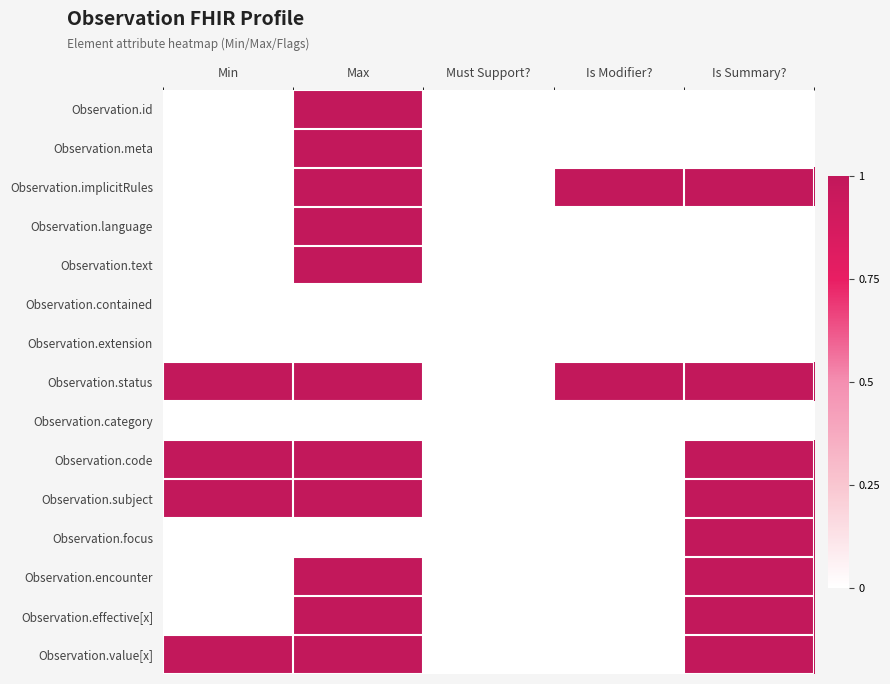

Reading right to left, transcribe all the data shown in this chart.

Observation.id: Is Summary?=0	Is Modifier?=0	Must Support?=0	Max=1	Min=0
Observation.meta: Is Summary?=0	Is Modifier?=0	Must Support?=0	Max=1	Min=0
Observation.implicitRules: Is Summary?=1	Is Modifier?=1	Must Support?=0	Max=1	Min=0
Observation.language: Is Summary?=0	Is Modifier?=0	Must Support?=0	Max=1	Min=0
Observation.text: Is Summary?=0	Is Modifier?=0	Must Support?=0	Max=1	Min=0
Observation.contained: Is Summary?=0	Is Modifier?=0	Must Support?=0	Max=0	Min=0
Observation.extension: Is Summary?=0	Is Modifier?=0	Must Support?=0	Max=0	Min=0
Observation.status: Is Summary?=1	Is Modifier?=1	Must Support?=0	Max=1	Min=1
Observation.category: Is Summary?=0	Is Modifier?=0	Must Support?=0	Max=0	Min=0
Observation.code: Is Summary?=1	Is Modifier?=0	Must Support?=0	Max=1	Min=1
Observation.subject: Is Summary?=1	Is Modifier?=0	Must Support?=0	Max=1	Min=1
Observation.focus: Is Summary?=1	Is Modifier?=0	Must Support?=0	Max=0	Min=0
Observation.encounter: Is Summary?=1	Is Modifier?=0	Must Support?=0	Max=1	Min=0
Observation.effective[x]: Is Summary?=1	Is Modifier?=0	Must Support?=0	Max=1	Min=0
Observation.value[x]: Is Summary?=1	Is Modifier?=0	Must Support?=0	Max=1	Min=1